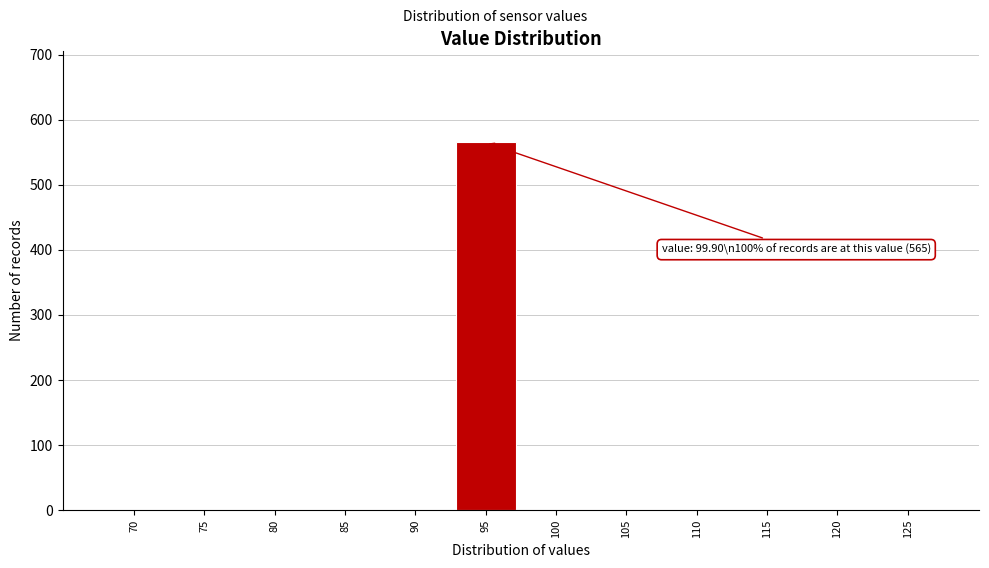

Reading left to right, extract all data points from this chart.

70=0	75=0	80=0	85=0	90=0	95=565	100=0	105=0	110=0	115=0	120=0	125=0